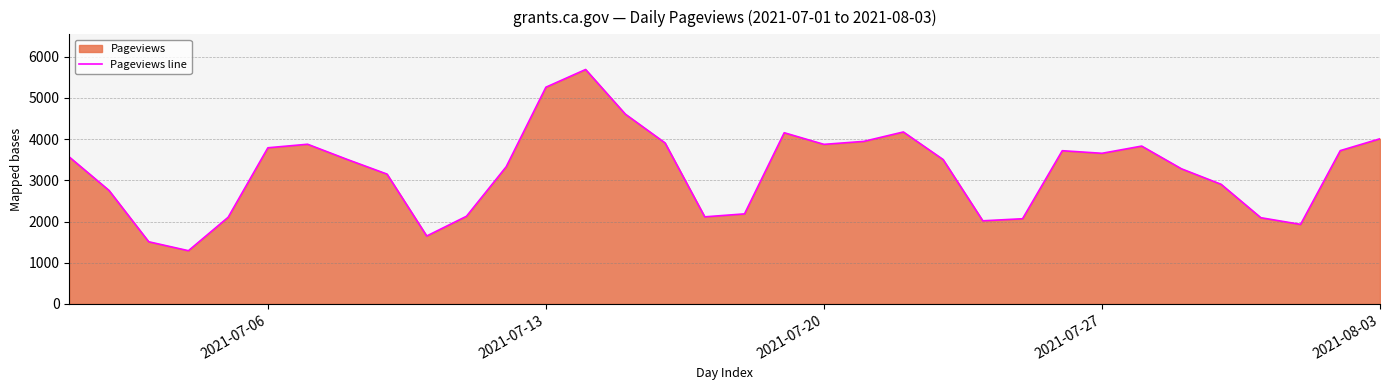

What is the difference between the maximum and minimum values?

4400